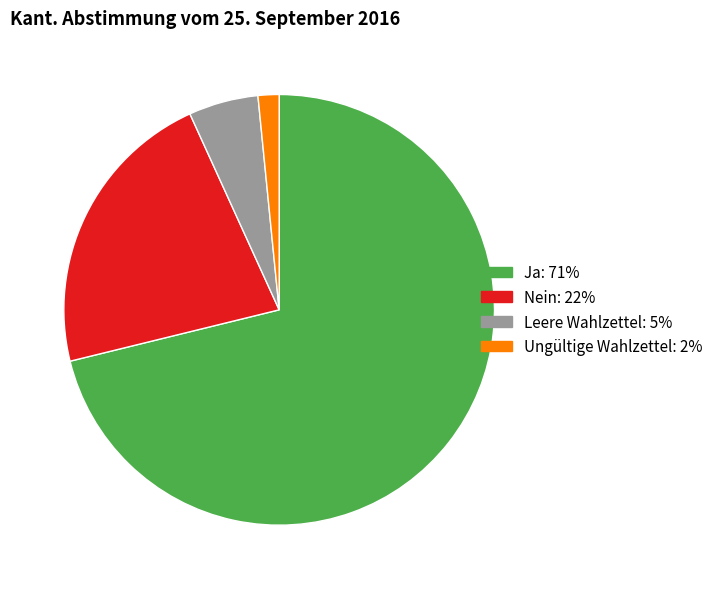

Rank the categories by value from highest to lowest.

Ja, Nein, Leere Wahlzettel, Ungültige Wahlzettel